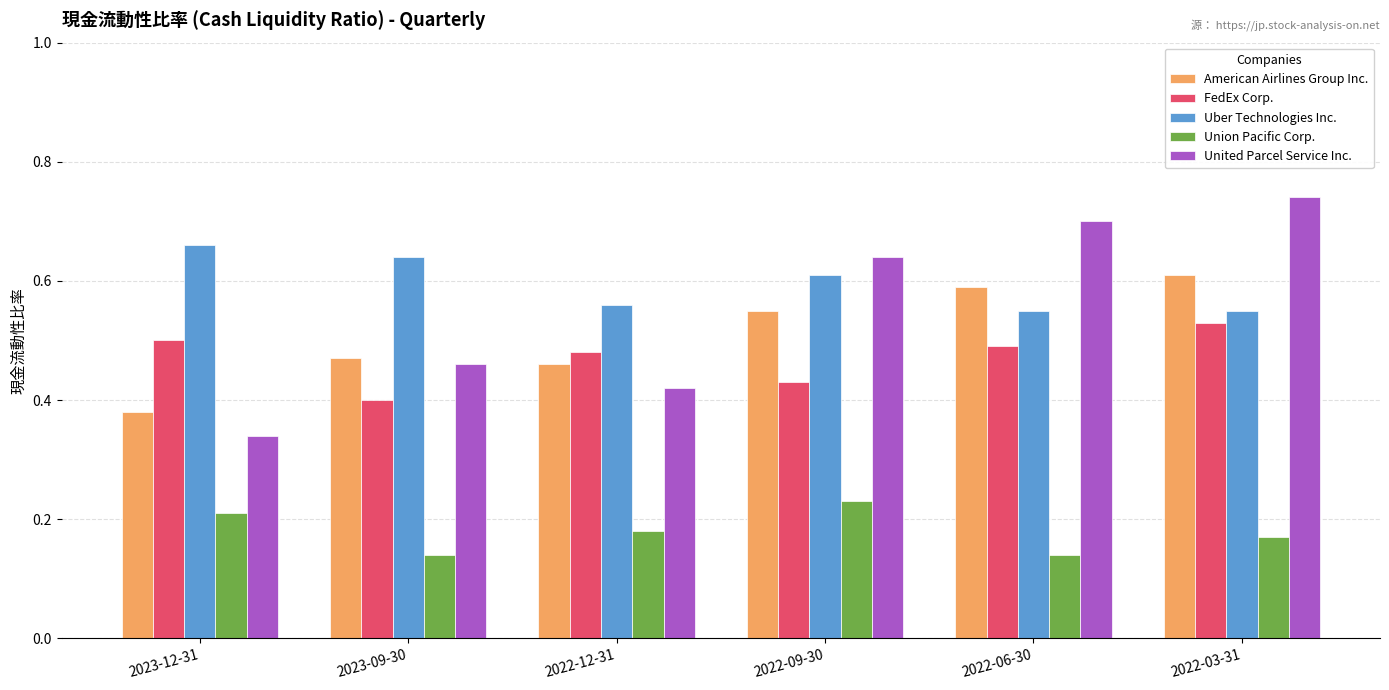

At which label is FedEx Corp. closest to 0?

2023-09-30